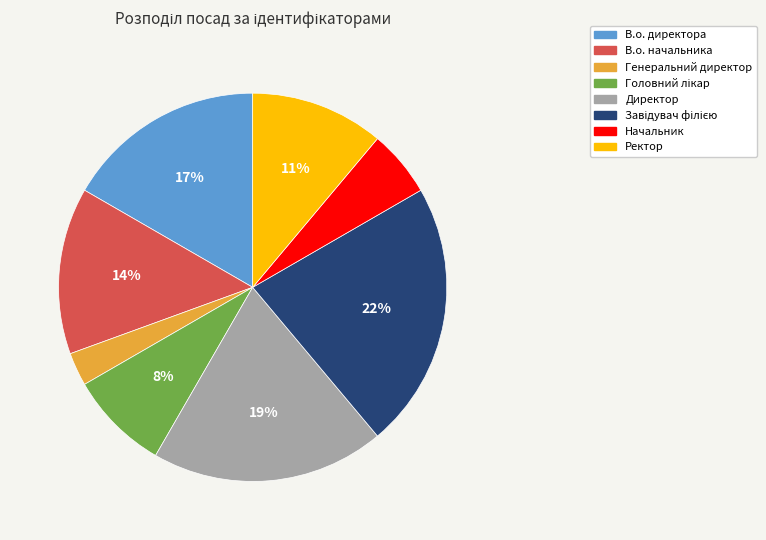

Approximately how many times larger is the value at В.о. начальника compared to Директор?

0.7